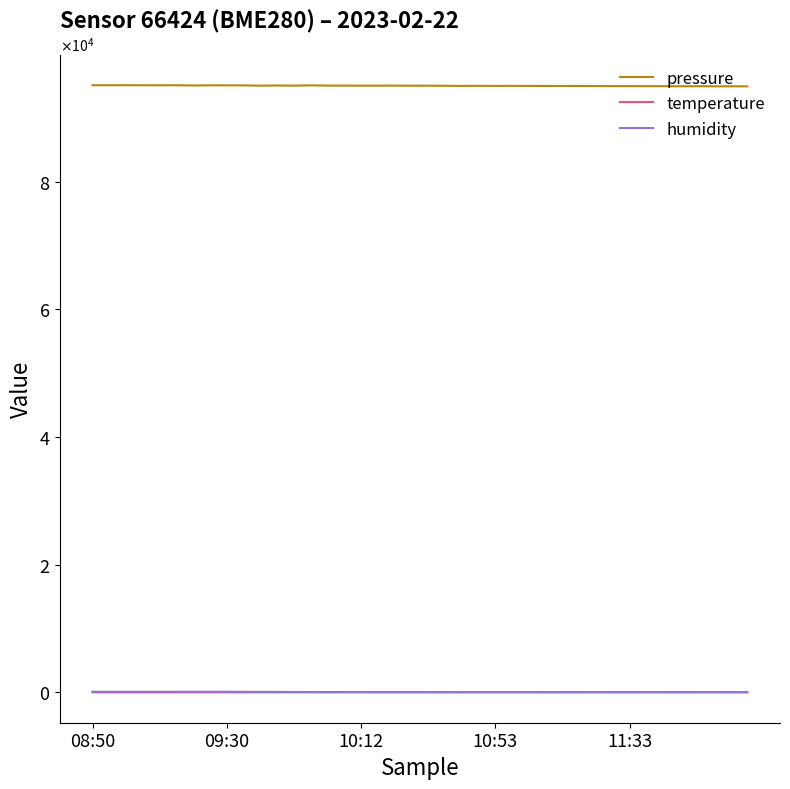

What are all the series names shown in the legend?

pressure, temperature, humidity